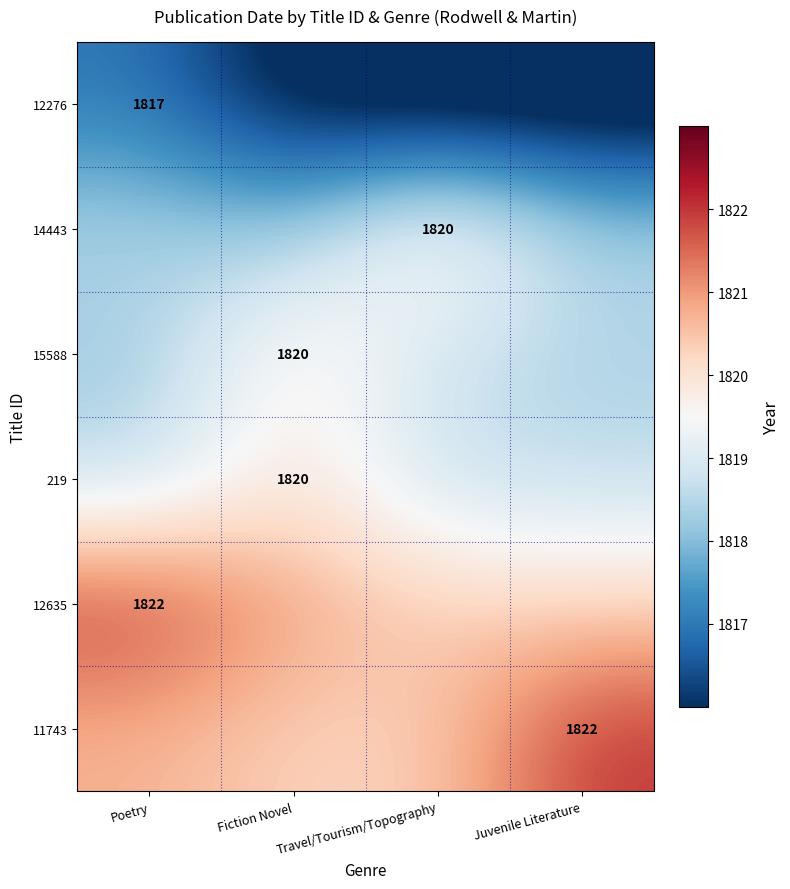

At which category does the chart reach its minimum across all series?

Juvenile Literature